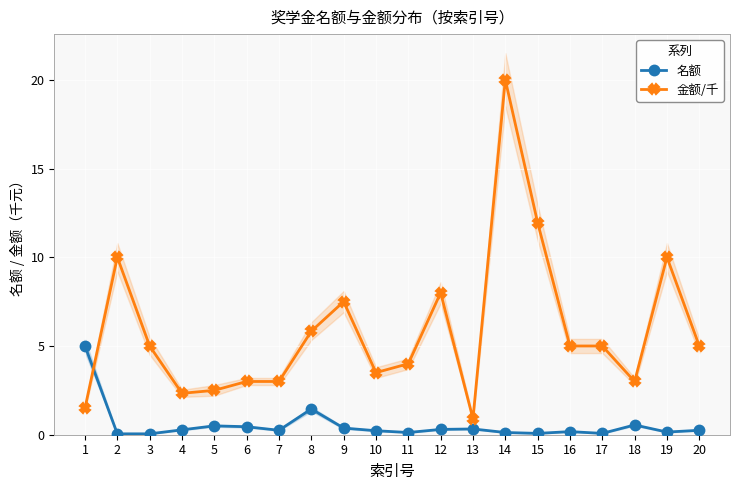

How many data points does each series have?

20